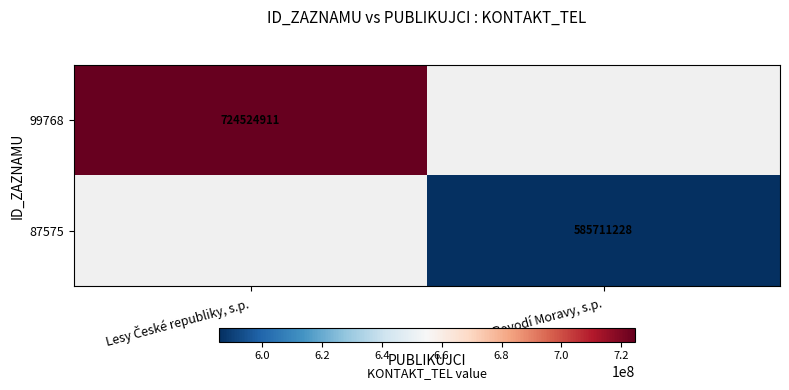

The value of 87575 at Povodí Moravy, s.p. is 768442368.2. True or false?

False